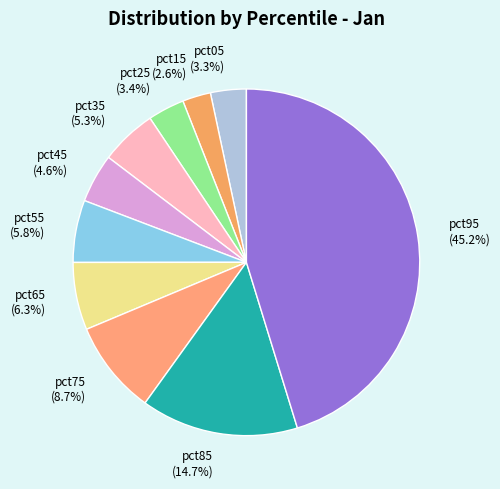

How many segments does this pie chart have?

10